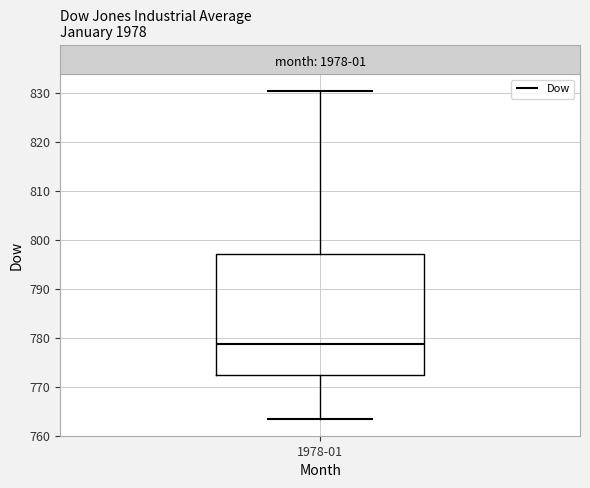

Read this box plot against the y-axis: the position of the median line, the range covered by the box, and the ends of both whiskers. The values are not printed on the chart, so give them approximately, as read against the axis.

median 779, box 772 to 797, whiskers 763 to 830